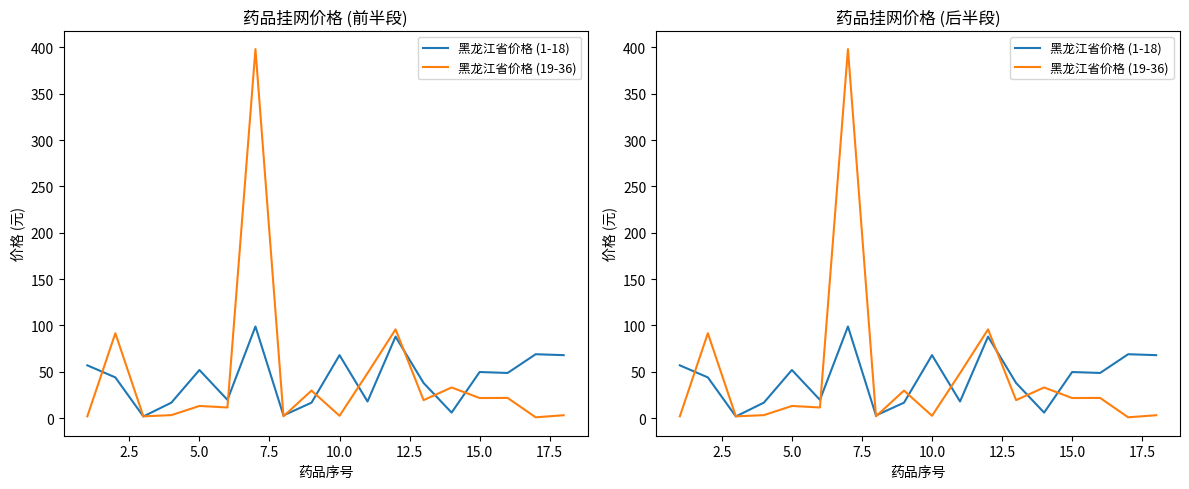

Which series has the largest range (max minus min)?

黑龙江省价格 (19-36)